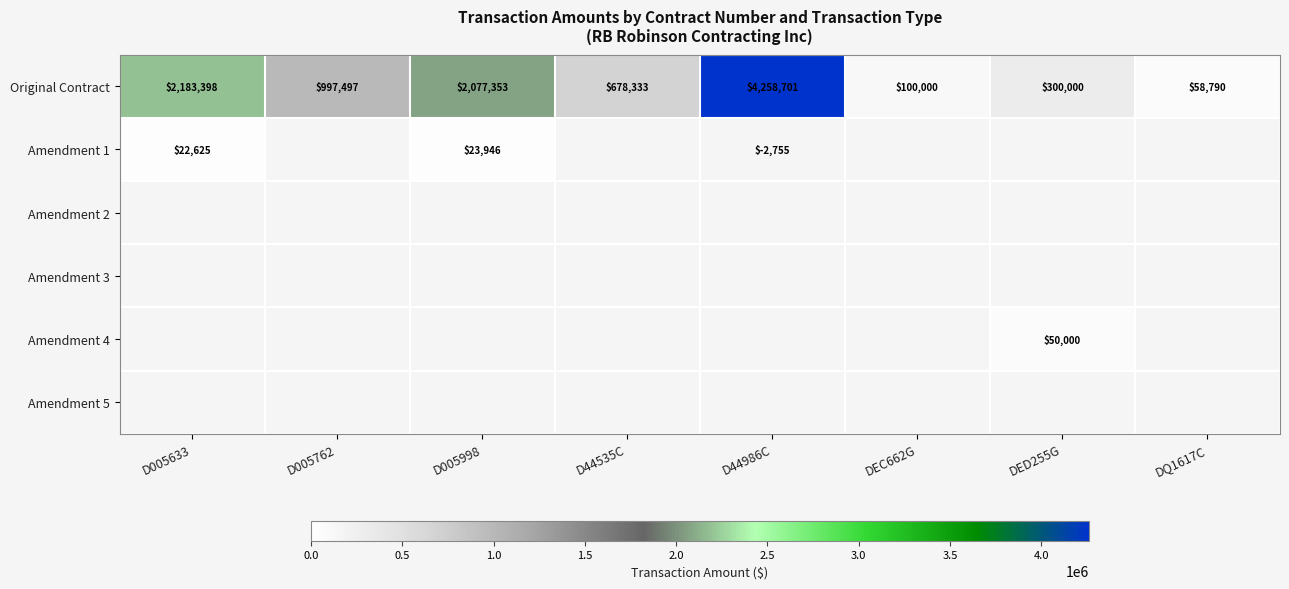

At how many categories does at least one series exceed 3777669?

1